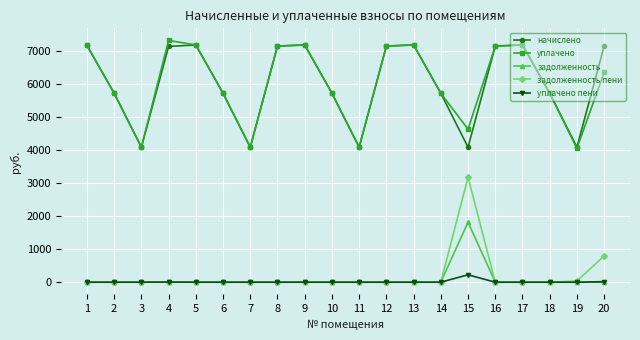

What is the value of the уплачено point at the 6th from the left?

5725.4